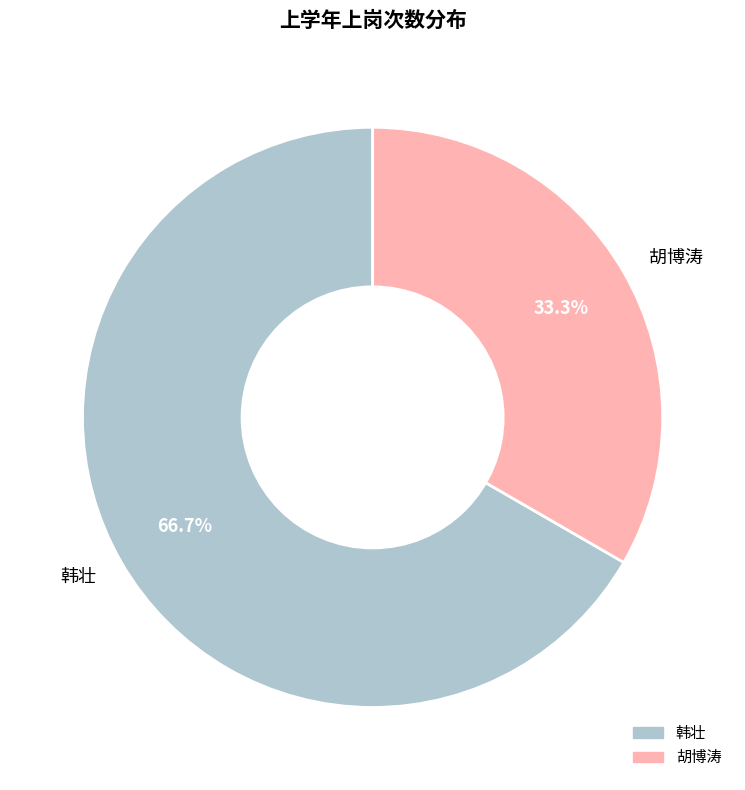

Which slice is the smallest?

胡博涛